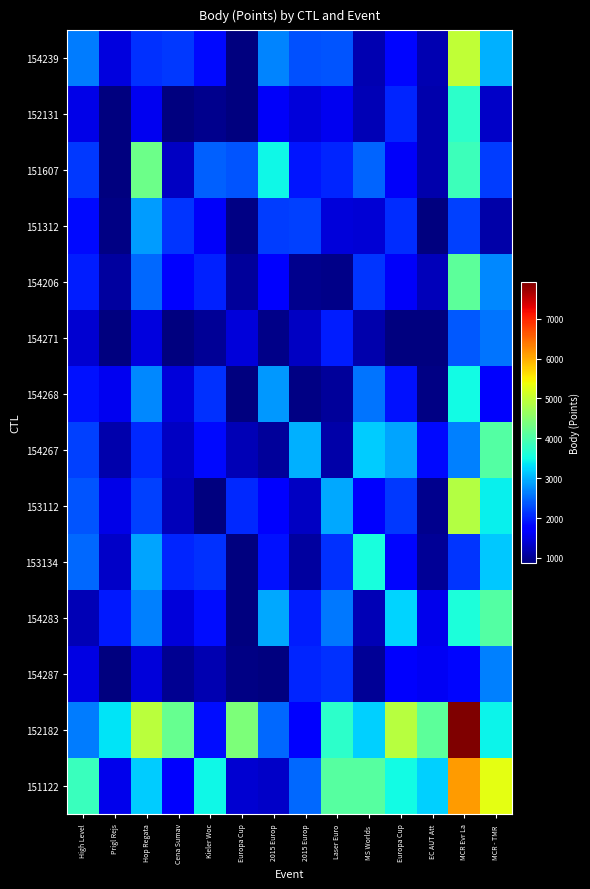

Which series has the largest total across all categories?

152182